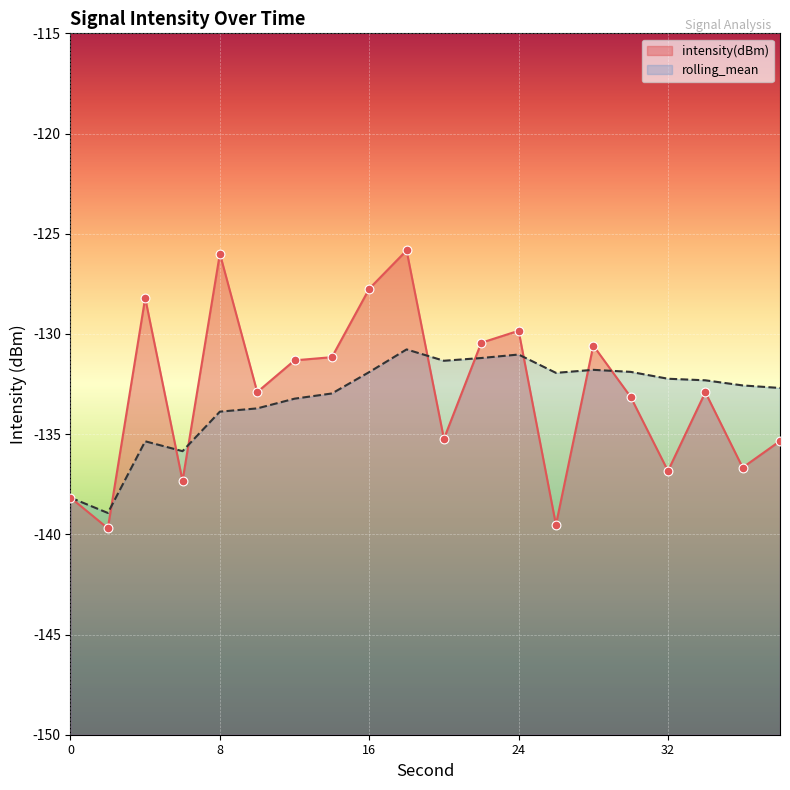

Which series contains the highest Y value?

intensity(dBm)